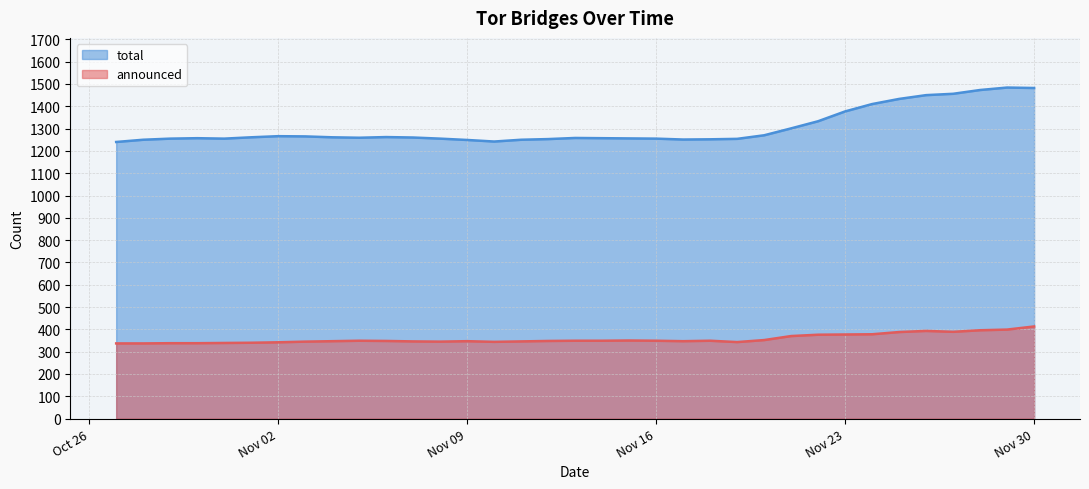

At which category does total reach its first local peak?

2021-10-30